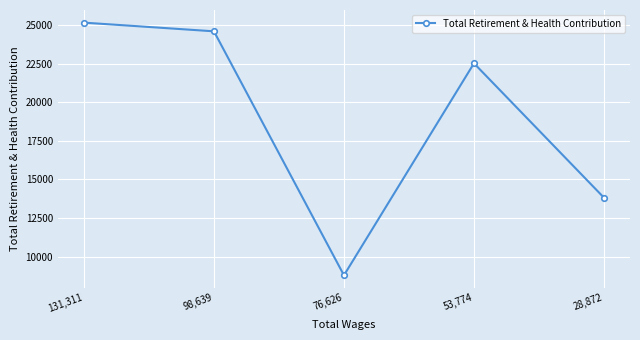

What is the sum of all values?

94891